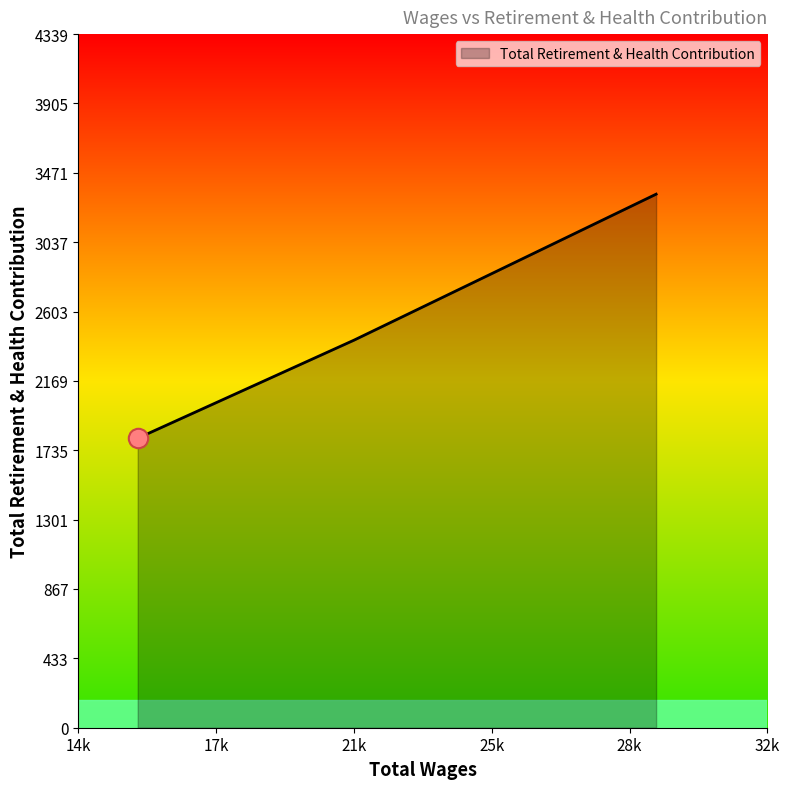

True or false: there are more than 2 points higher than both neighbors.

False